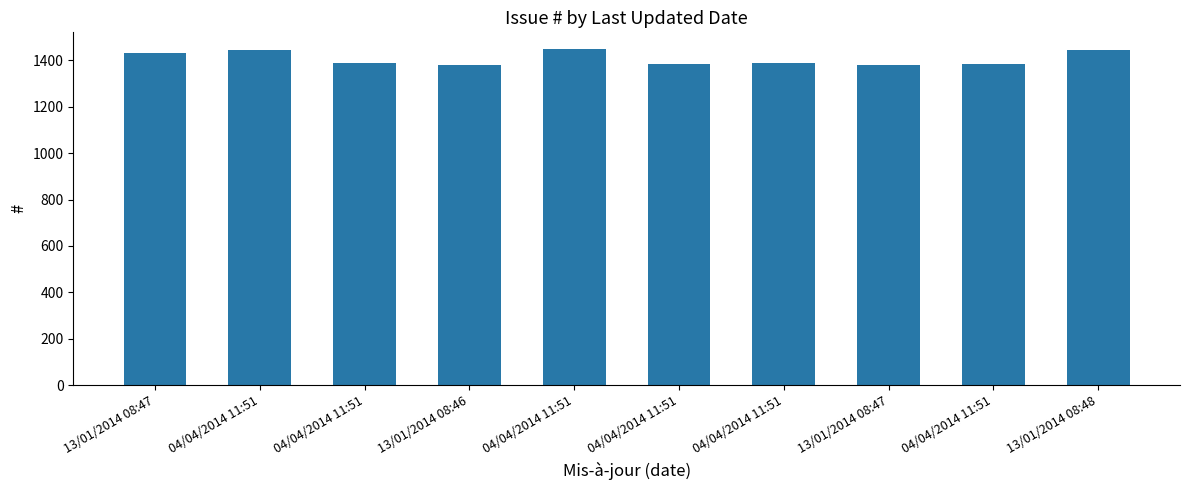

Approximately how many times larger is the value at 04/04/2014 11:51 compared to 13/01/2014 08:48?

1.0